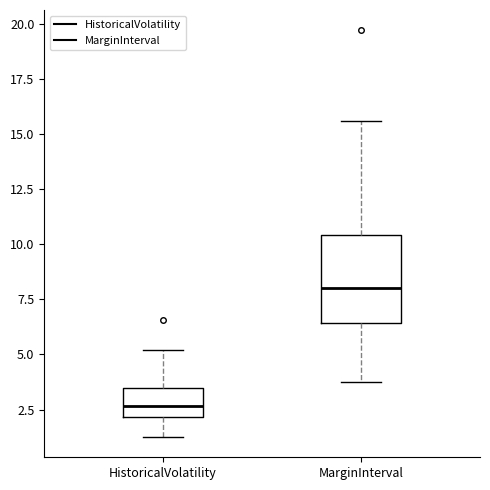

Where does the upper whisker of the box for MarginInterval end on the y-axis? The values are not printed on the chart, so give them approximately, as read against the axis.

15.5